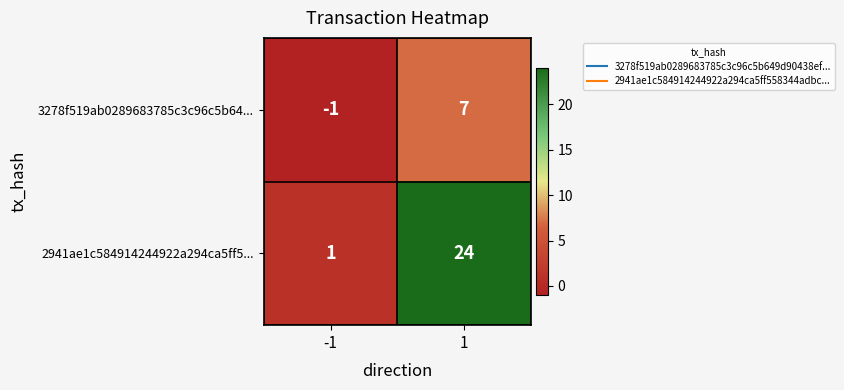

Which series has the largest total across all categories?

2941ae1c584914244922a294ca5ff5...